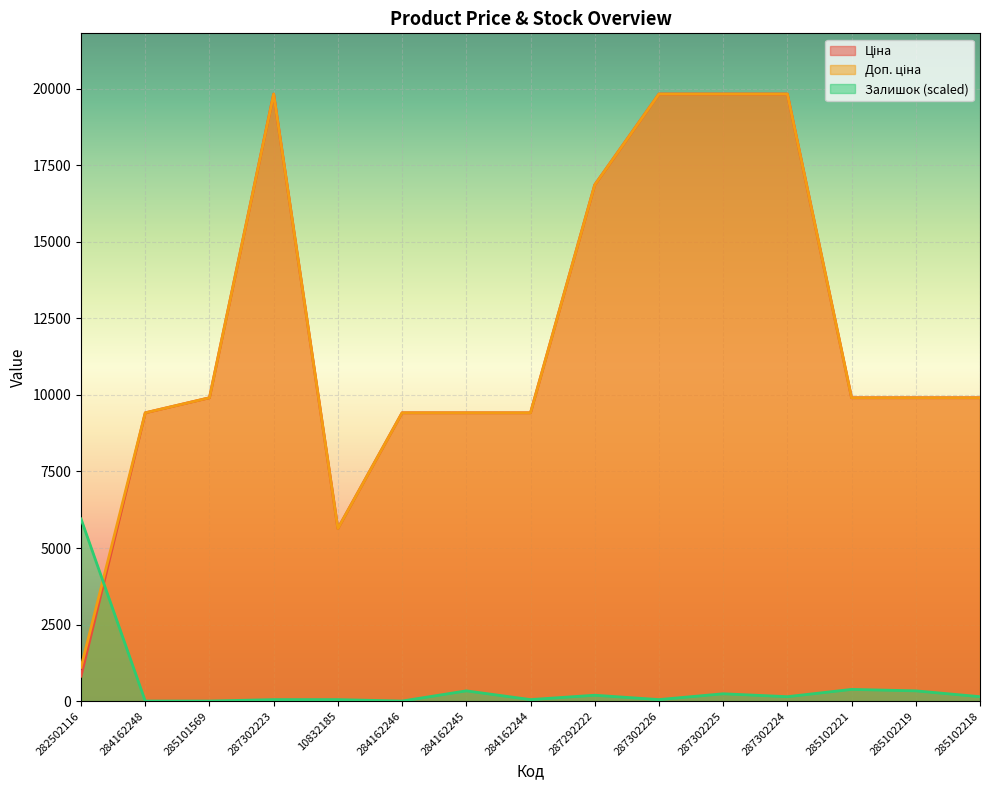

How many distinct data groups are displayed?

3